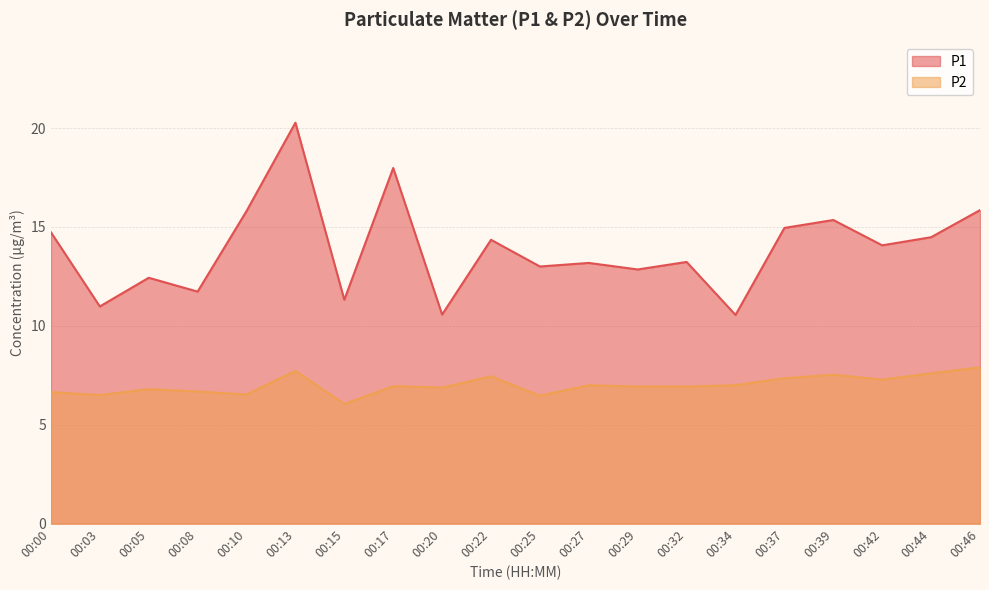

Rank the categories by P1 value from highest to lowest.

00:13, 00:17, 00:46, 00:10, 00:39, 00:37, 00:00, 00:44, 00:22, 00:42, 00:32, 00:27, 00:25, 00:29, 00:05, 00:08, 00:15, 00:03, 00:20, 00:34